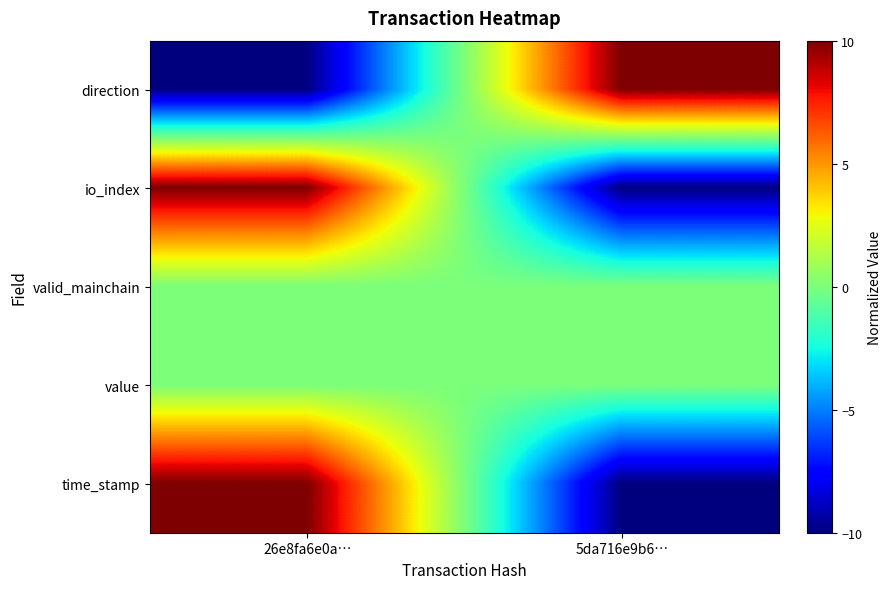

Which series has the widest spread of values?

direction